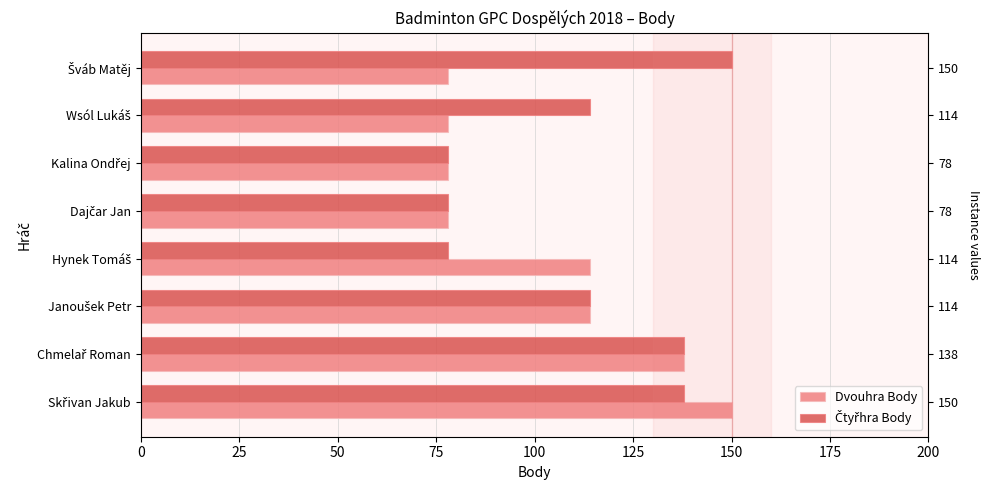

Which series changed the most between 75 and 125?

Dvouhra Body